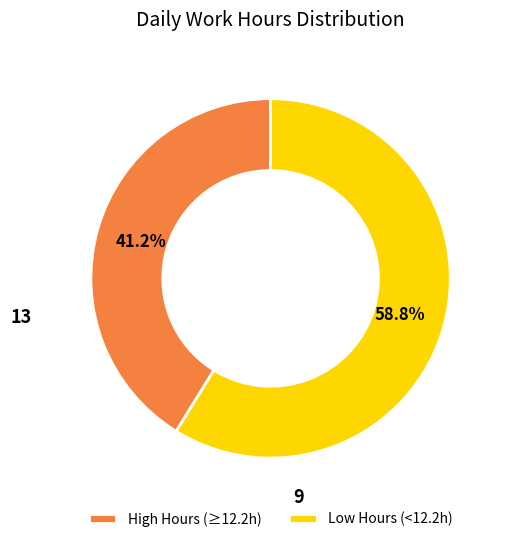

Between Low Hours (<12.2h) and High Hours (≥12.2h), which is larger?

Low Hours (<12.2h)